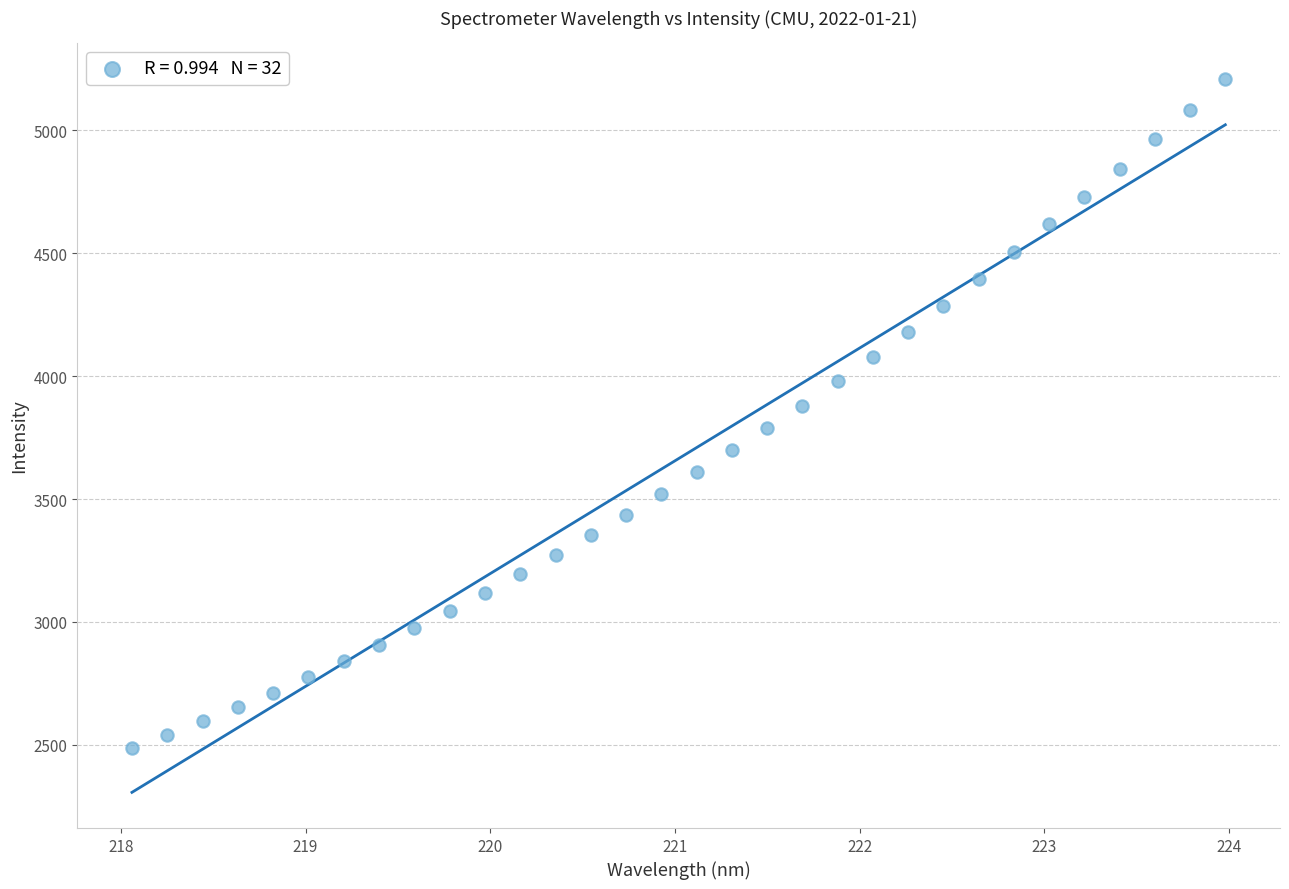

What is the range of X values (max minus min)?

5.9